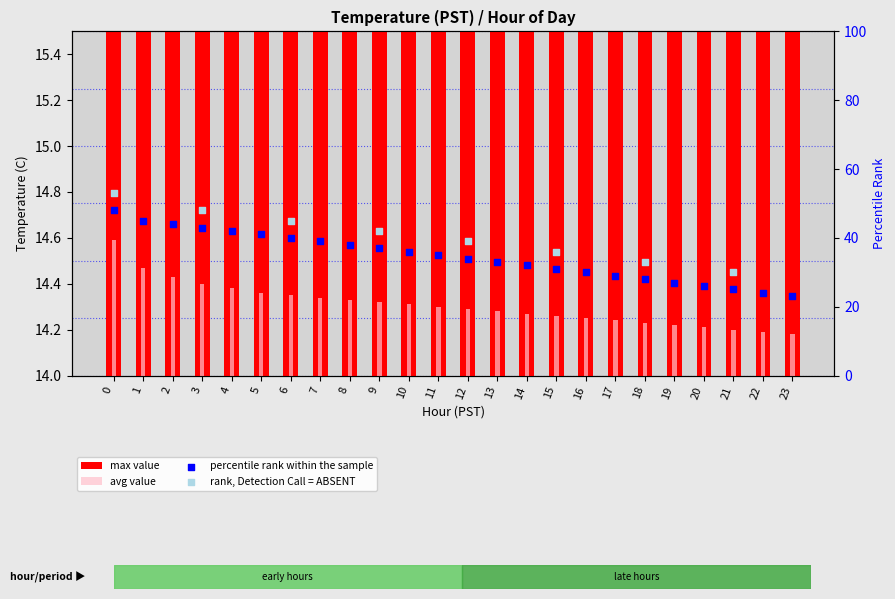

Which series contains the lowest Y value?

avg_value